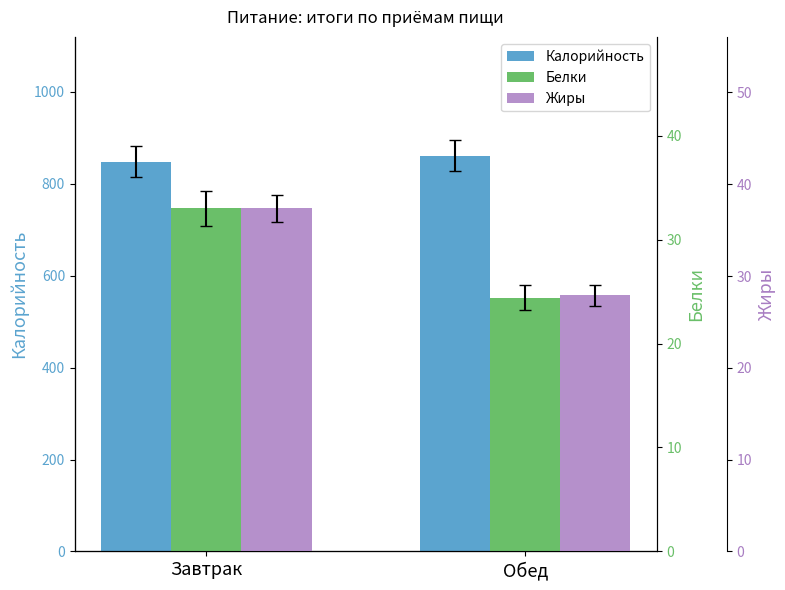

Which has a higher value, Завтрак or Обед?

Обед